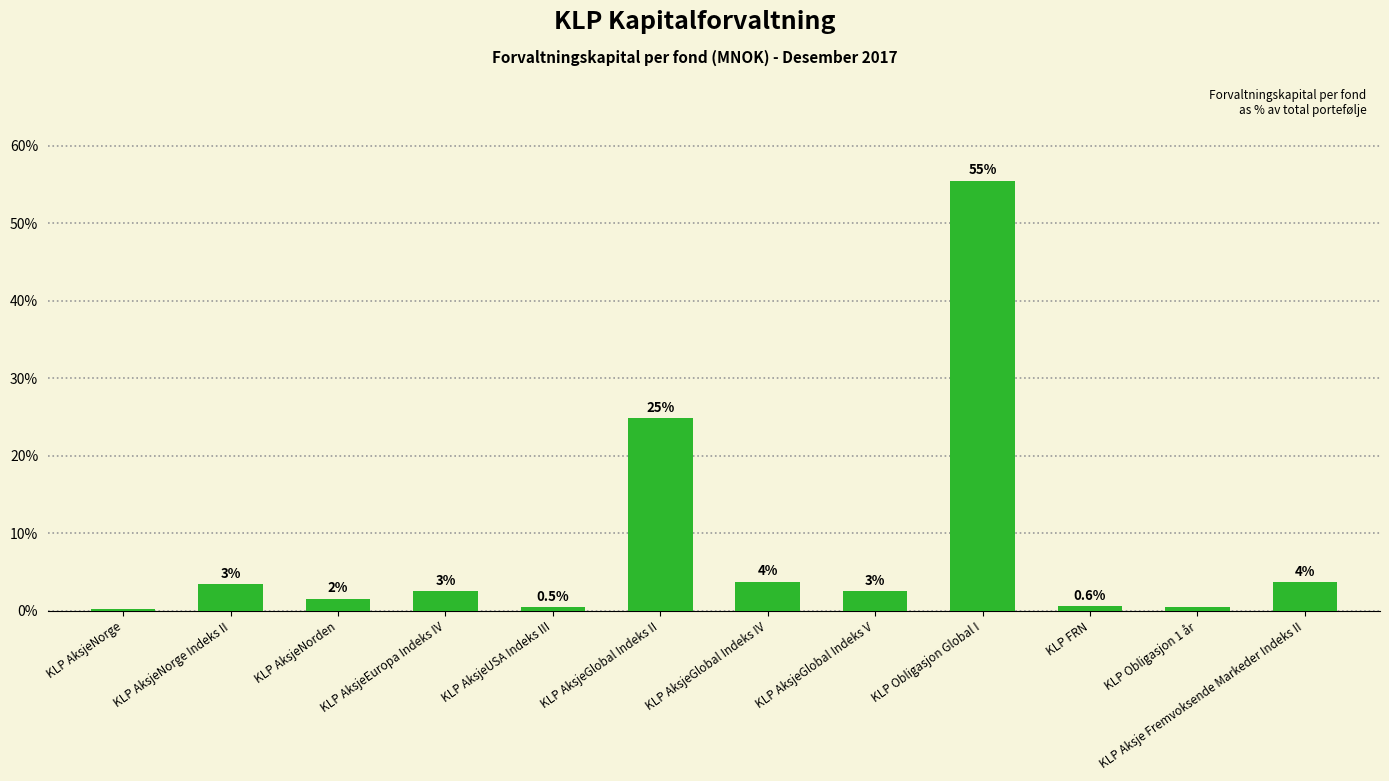

List the labels in order of value, largest first.

KLP Obligasjon Global I, KLP AksjeGlobal Indeks II, KLP AksjeGlobal Indeks IV, KLP Aksje Fremvoksende Markeder Indeks II, KLP AksjeNorge Indeks II, KLP AksjeEuropa Indeks IV, KLP AksjeGlobal Indeks V, KLP AksjeNorden, KLP FRN, KLP AksjeUSA Indeks III, KLP Obligasjon 1 år, KLP AksjeNorge